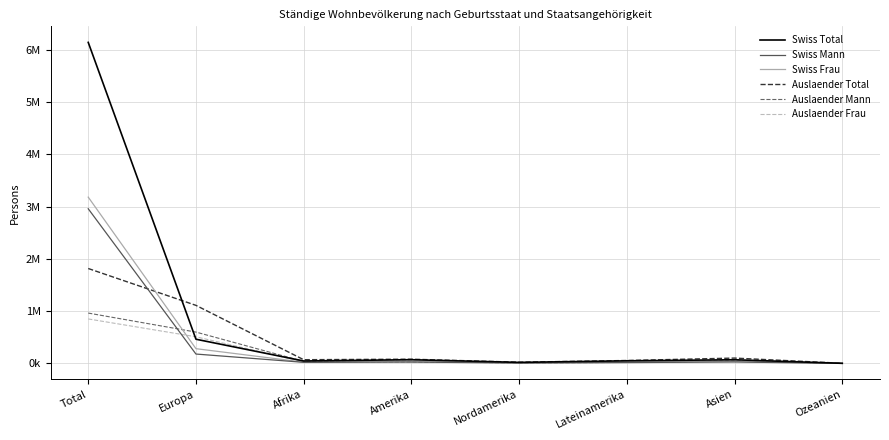

True or false: Auslaender Frau and Swiss Frau cross at least once.

True